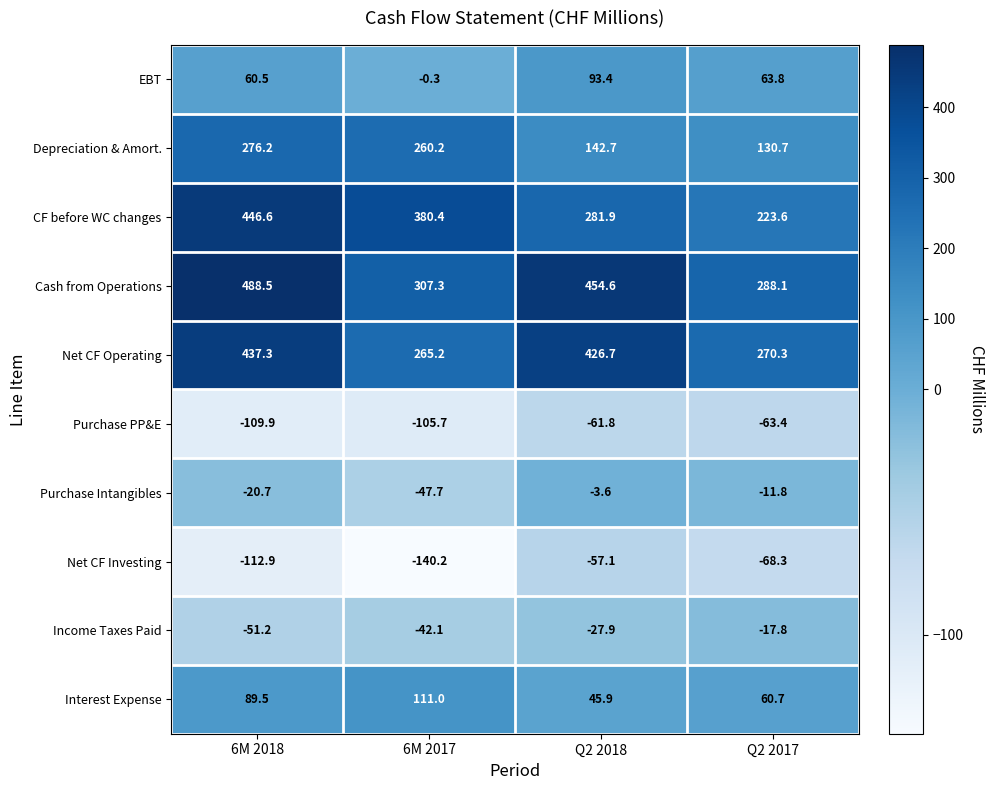

What is the difference between the second highest and second lowest values in the Net CF Operating series?

156.4